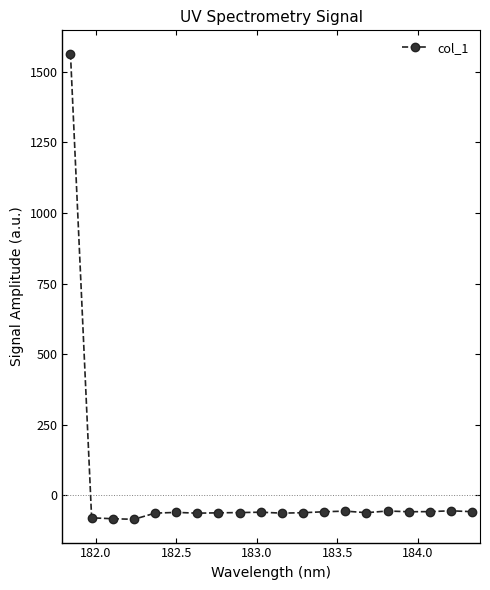

True or false: the data has more than 1 interior local peaks.

True